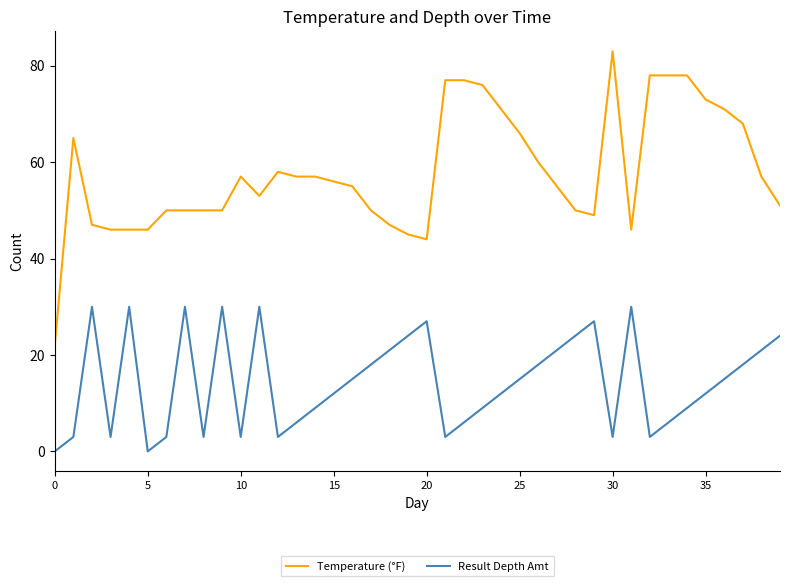

At how many categories does at least one series exceed 16?

40